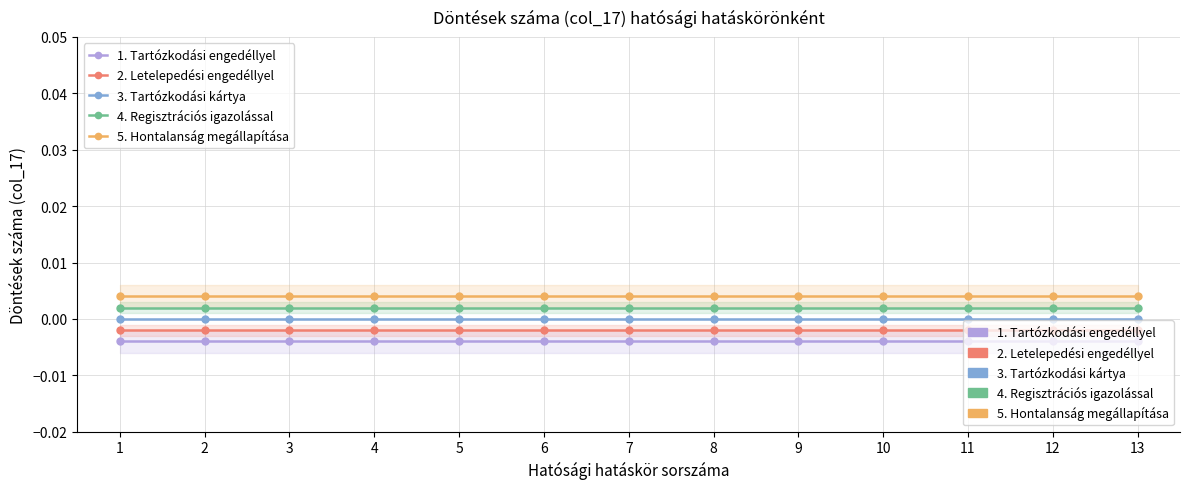

How many series are shown in this chart?

5